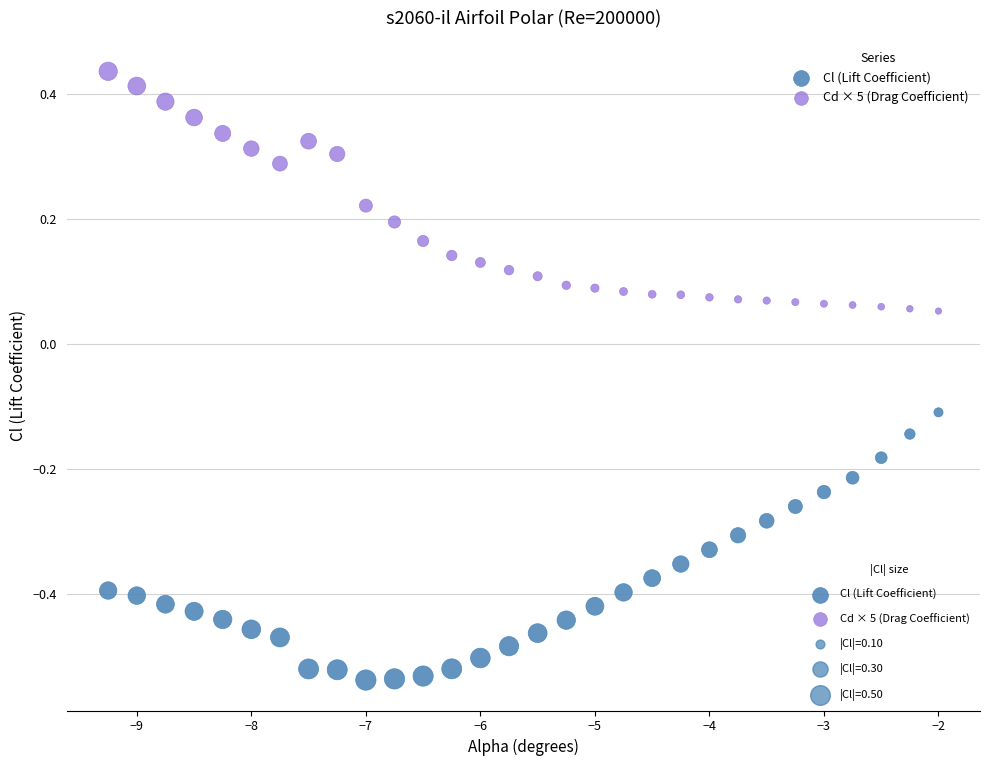

Across all data points, what is the range of Y values (max minus min)?

1.0